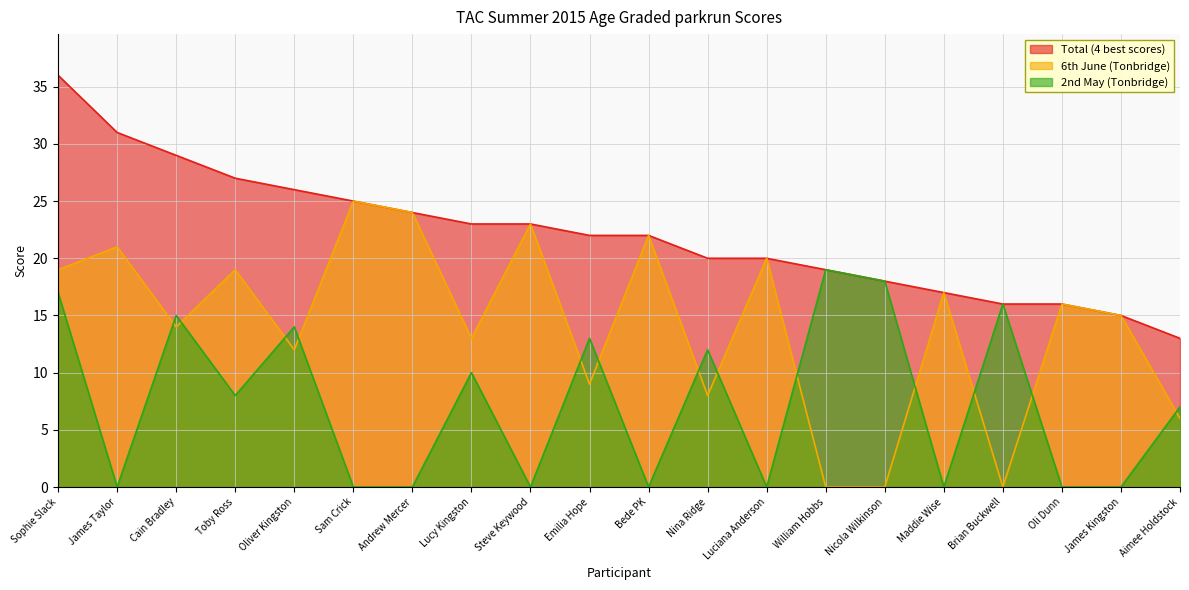

At how many categories does at least one series exceed 5?

20